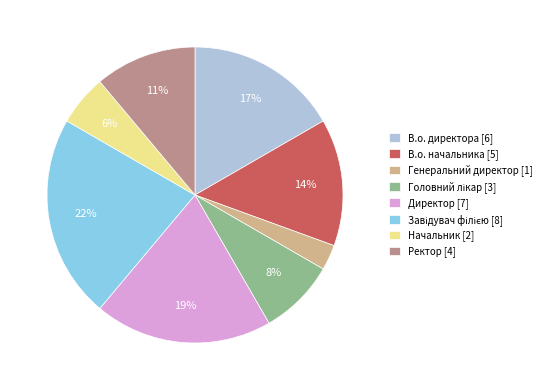

Combined, do В.о. начальника [5] and Директор [7] account for over 50%?

No